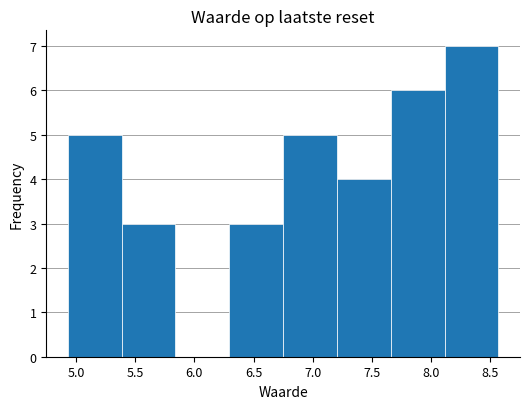

Reading left to right, transcribe this chart: for each bar, give the range it covers on the x-axis and its height. Neither the bar edges nor the heights are printed on the chart, so give them approximately, as read against the axes.

4.930 to 5.385: 5
5.385 to 5.840: 3
5.840 to 6.295: 0
6.295 to 6.750: 3
6.750 to 7.205: 5
7.205 to 7.660: 4
7.660 to 8.115: 6
8.115 to 8.570: 7